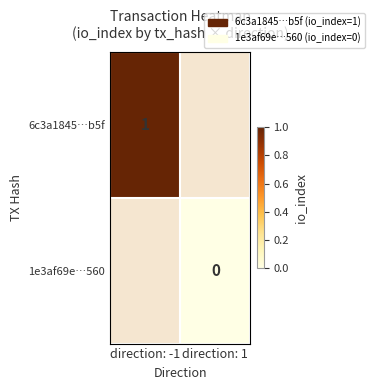

Is it true that 6c3a1845…b5f equals 1 at direction: -1?

True